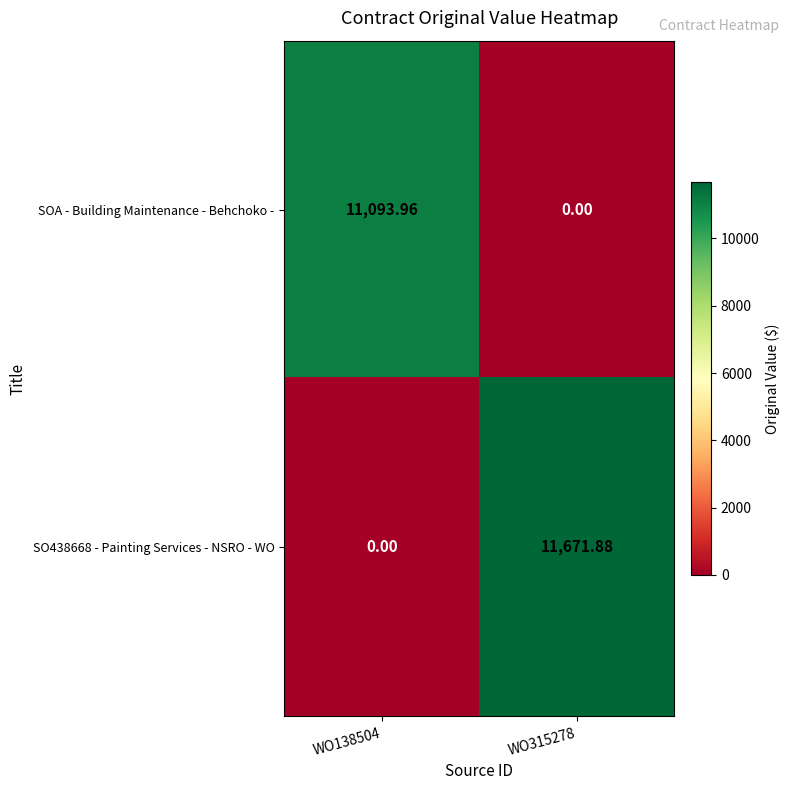

Is the value of SOA - Building Maintenance - Behchoko - at WO138504 greater than the value of SO438668 - Painting Services - NSRO - WO at WO315278?

No